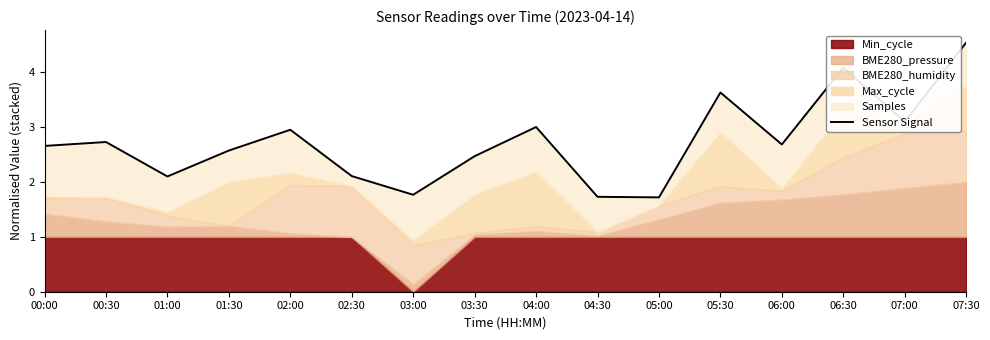

At which category does the data reach its first local peak?

00:30